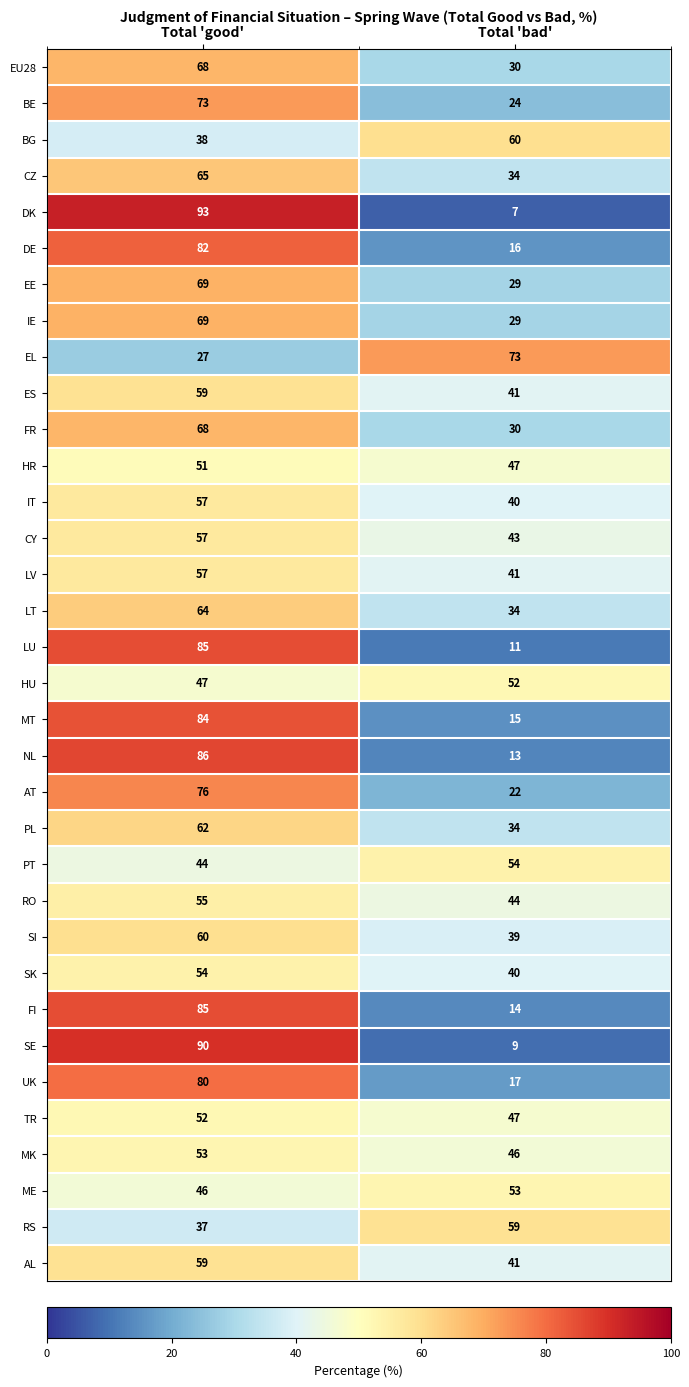

At which category is the sum across all series the highest?

Total 'good'